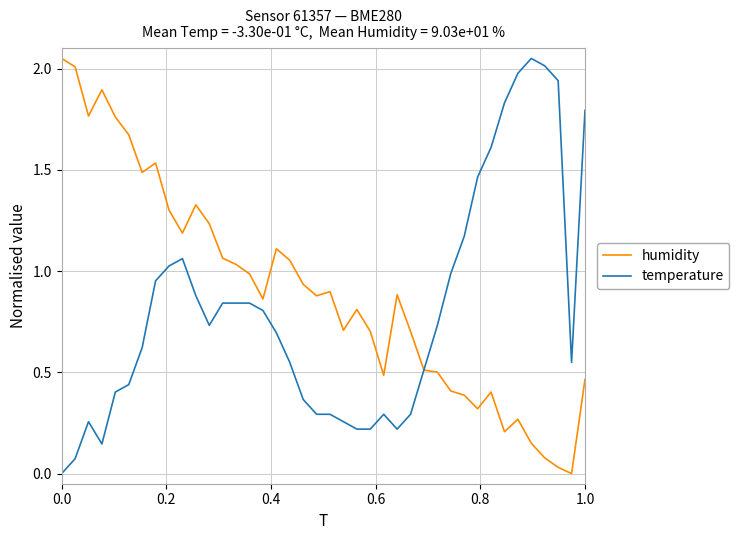

In humidity, how many points are lower than both neighbors (excluding endpoints)?

10